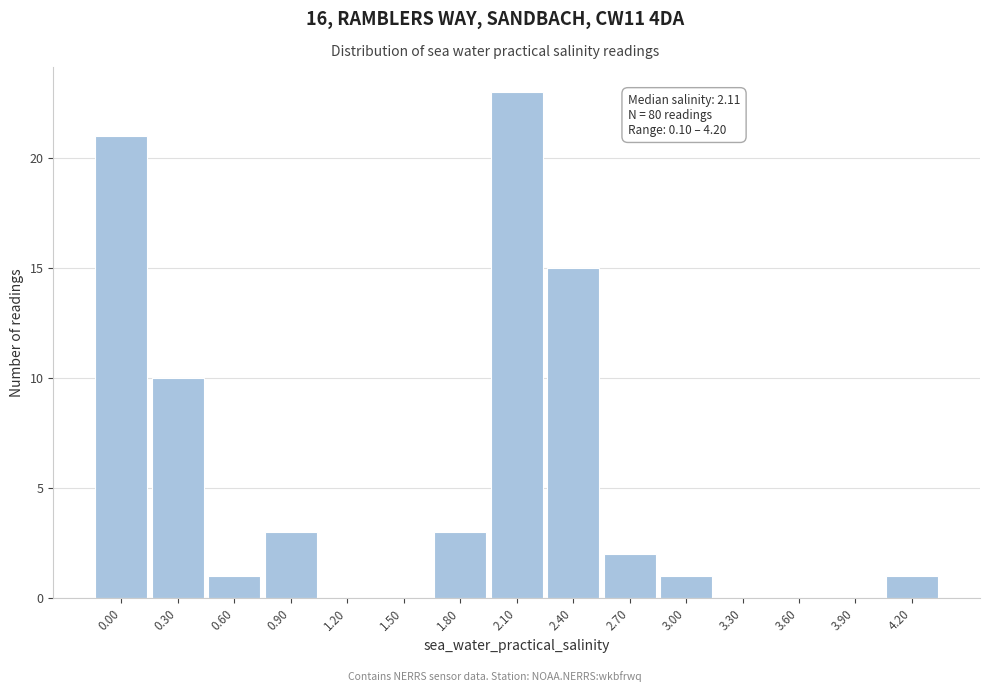

Reading right to left, list all the values displayed in this chart.

4.20=1	3.90=0	3.60=0	3.30=0	3.00=1	2.70=2	2.40=15	2.10=23	1.80=3	1.50=0	1.20=0	0.90=3	0.60=1	0.30=10	0.00=21